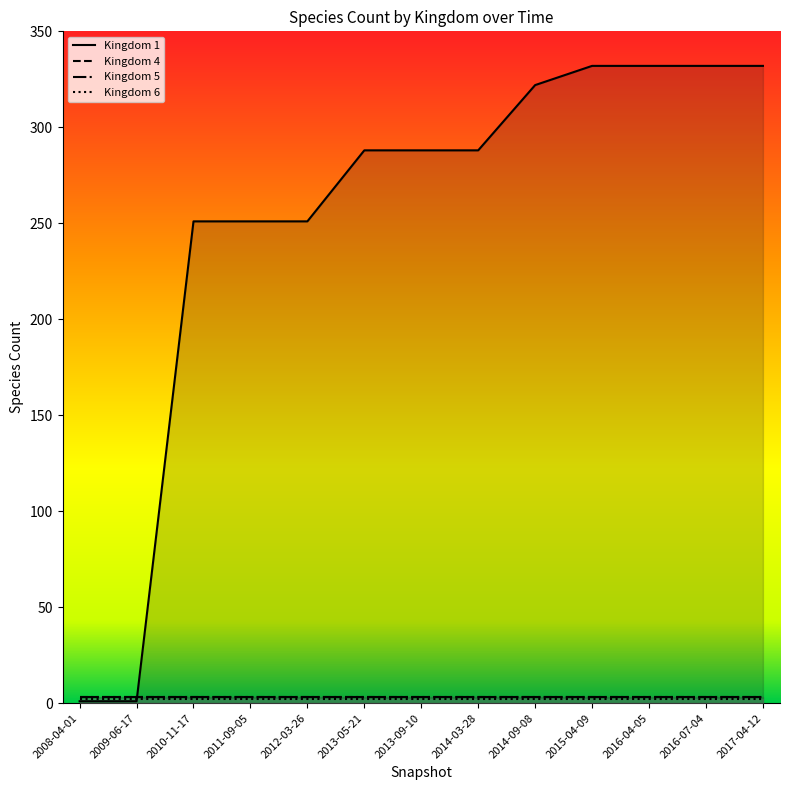

What position from the right is 2015-04-09?

4